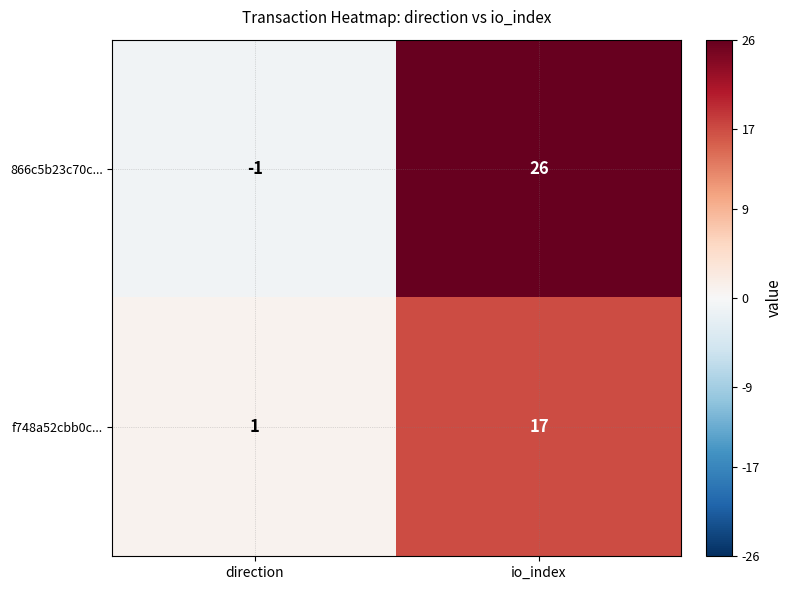

What is the sum of the 866c5b23c70c... values at direction and io_index?

25